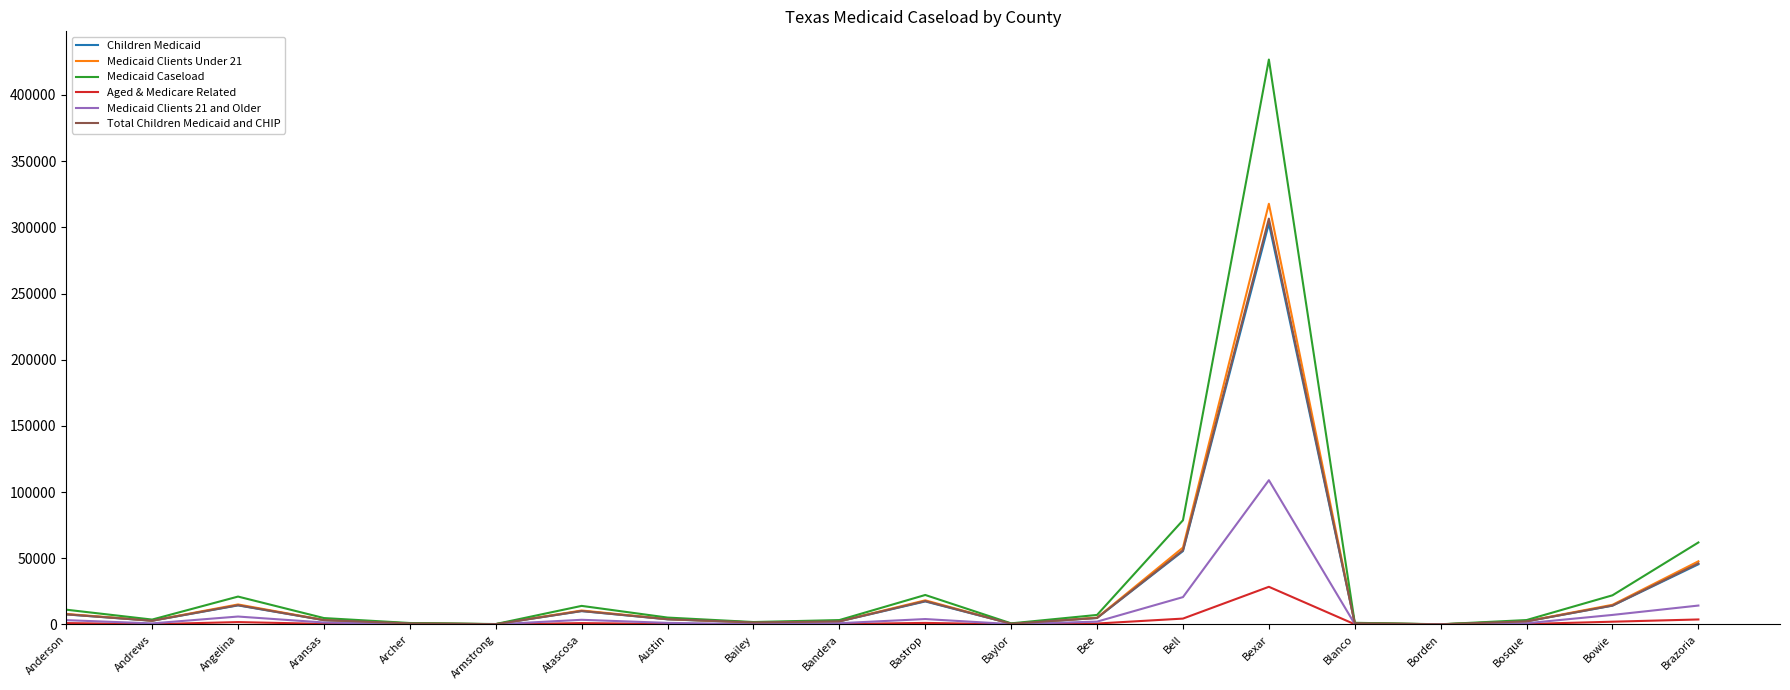

Read the Medicaid Clients 21 and Older value at Archer.

265.0